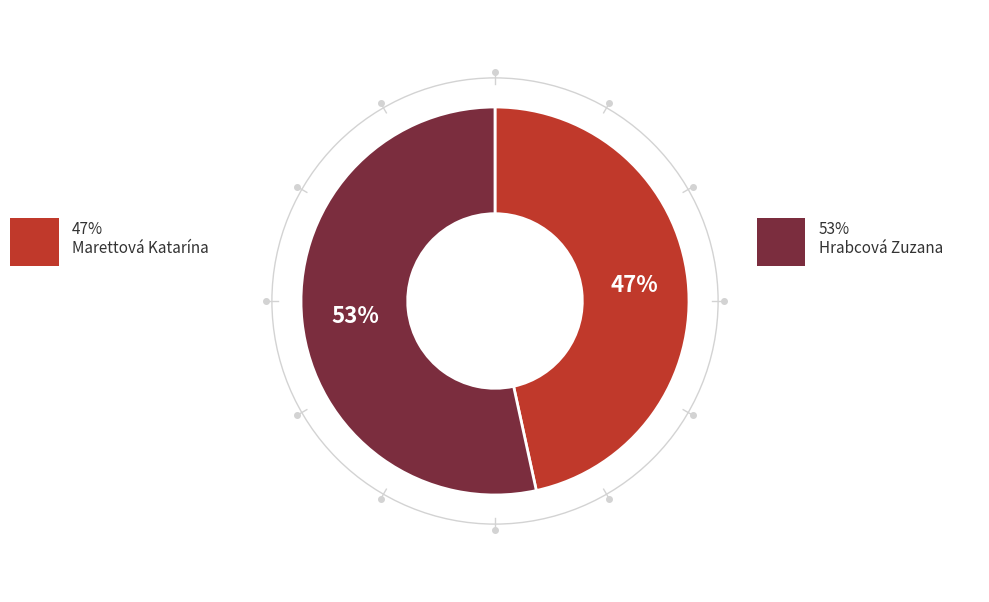

To the nearest percent, what is the average slice percentage?

50%